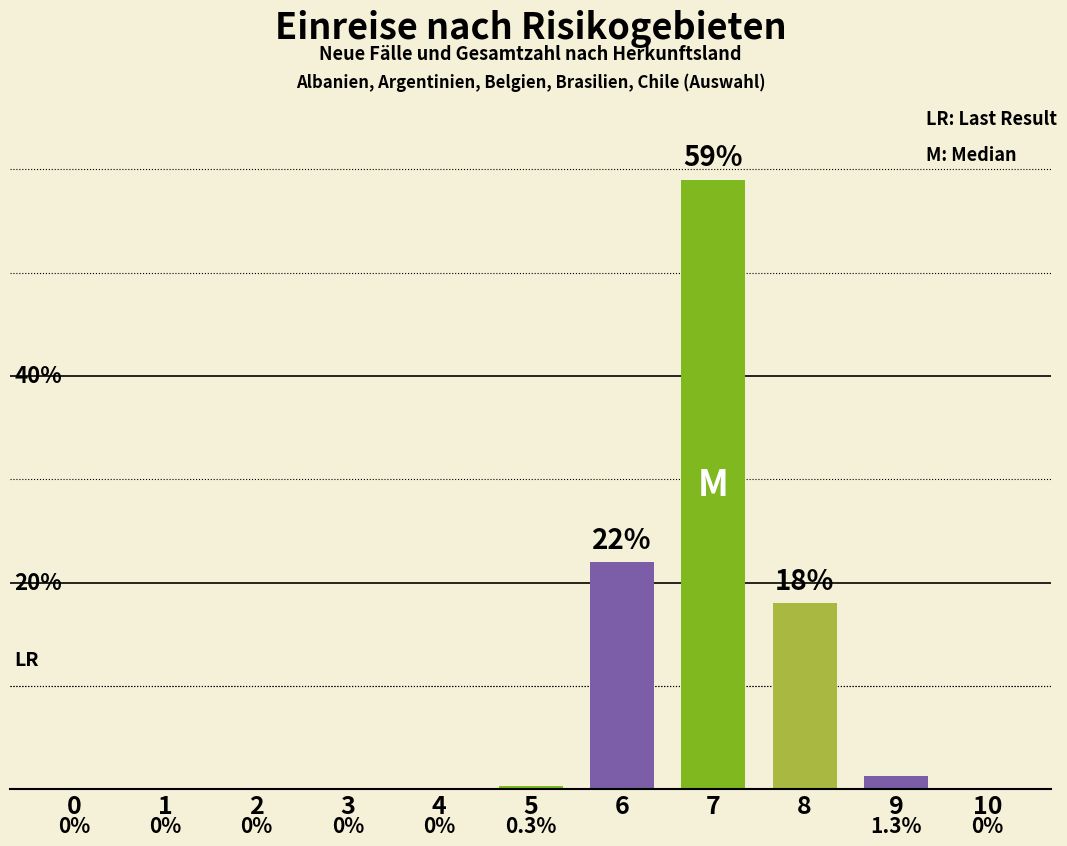

Rank the categories by value from lowest to highest.

0, 1, 2, 3, 4, 10, 5, 9, 8, 6, 7